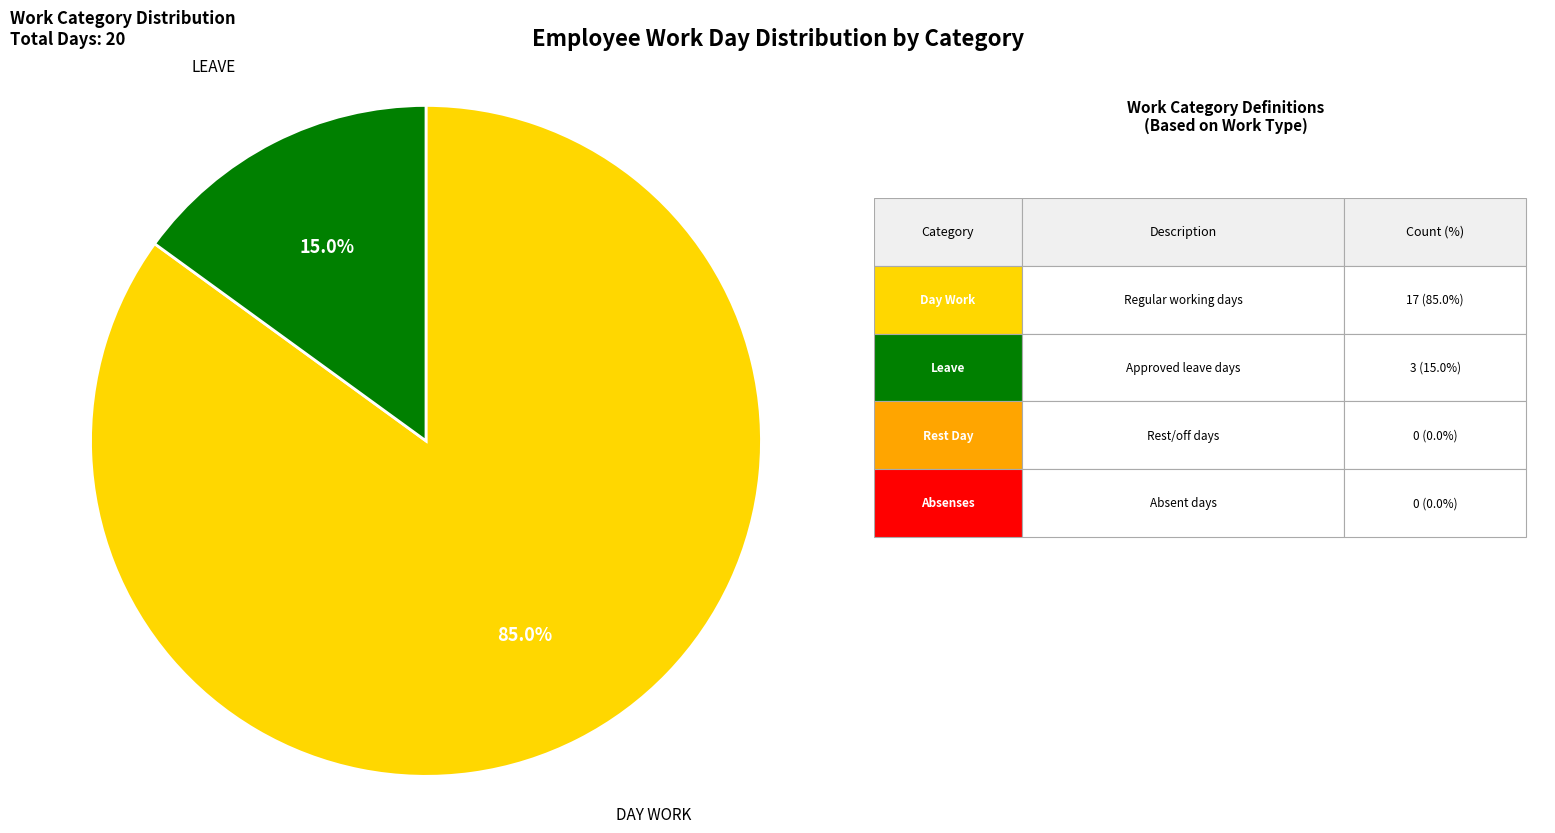

Count the number of slices in the pie.

2